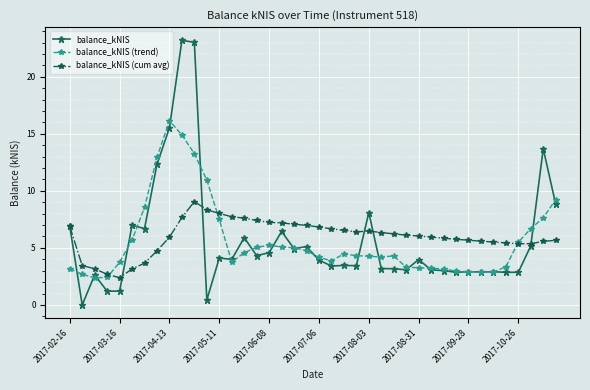

What is the value of the balance_kNIS point at the 5th from the left?

1.2